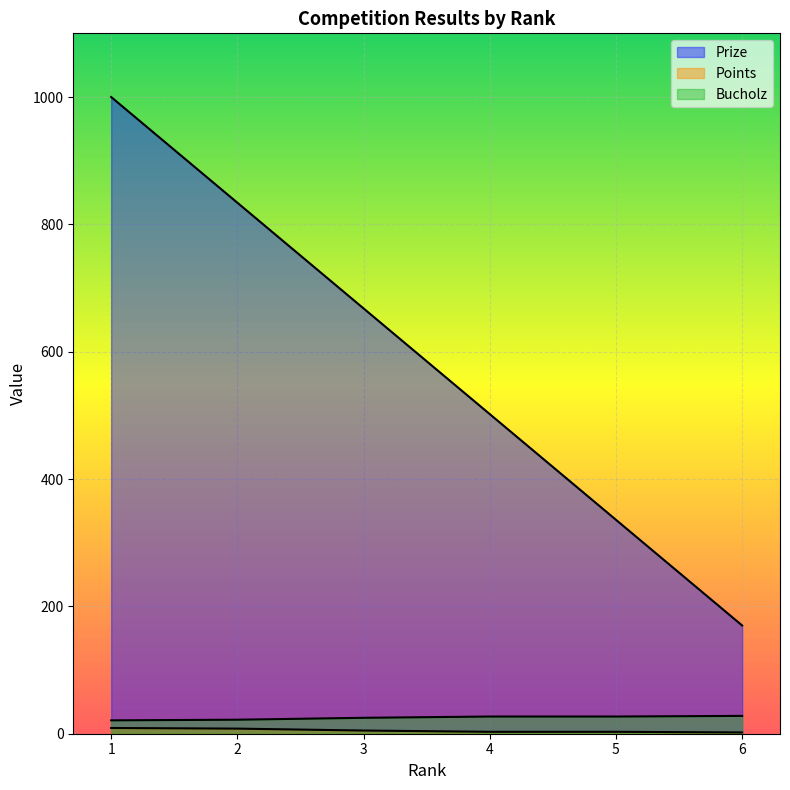

How many data points in Points are less than 5?

3